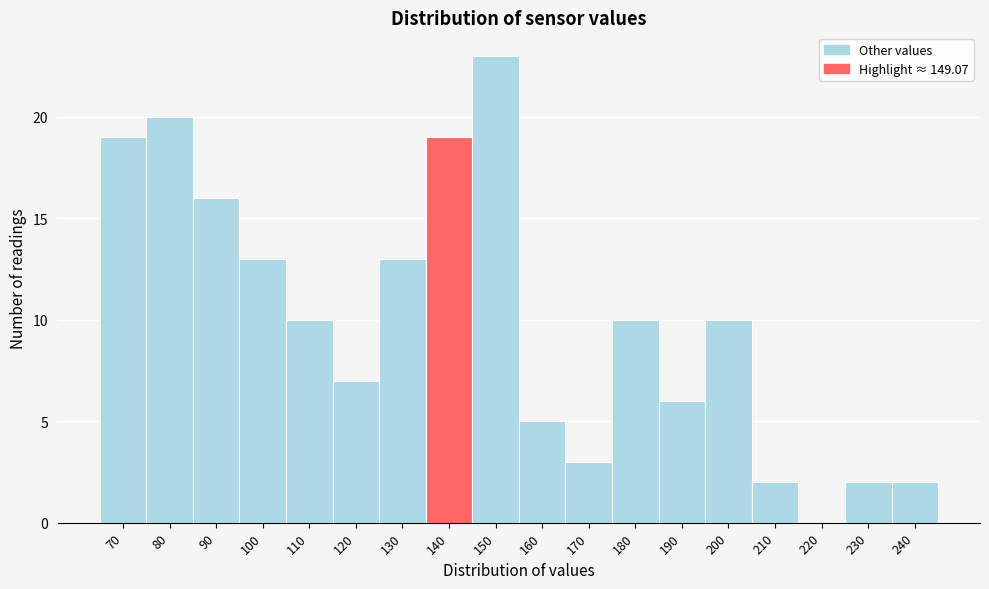

Reading left to right, transcribe all the data shown in this chart.

70=19	80=20	90=16	100=13	110=10	120=7	130=13	140=19	150=23	160=5	170=3	180=10	190=6	200=10	210=2	220=0	230=2	240=2